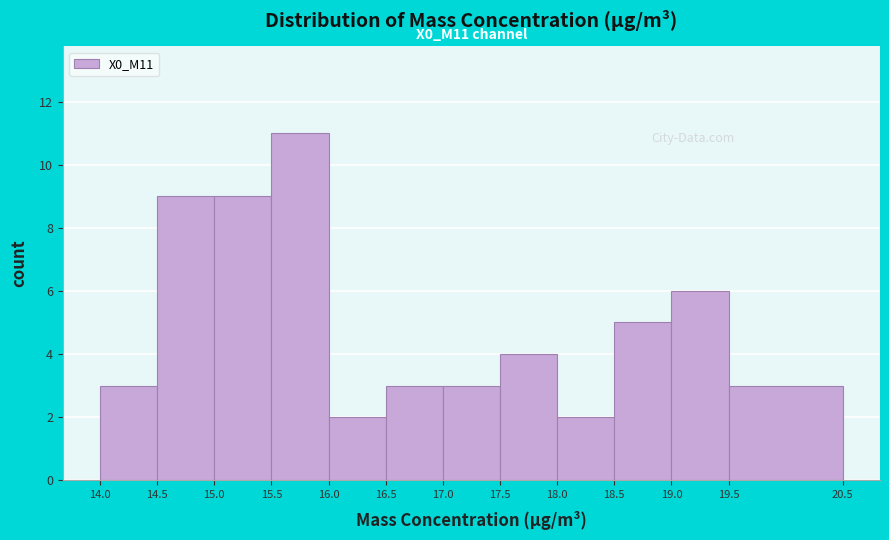

Over which range of the x-axis is the bar tallest?

15.5 to 16.0